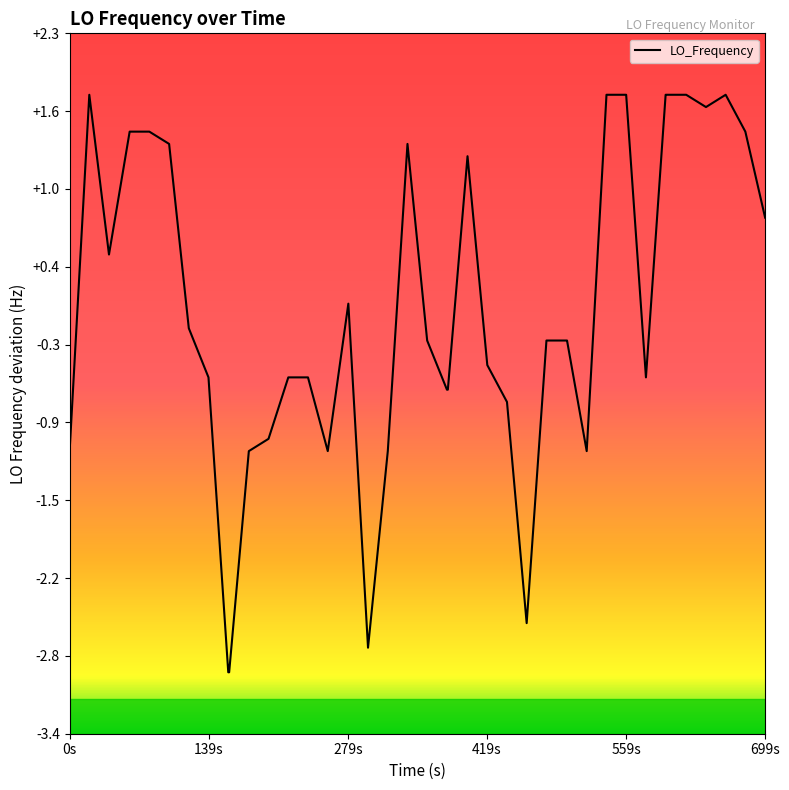

What is the greatest value displayed?

1.8